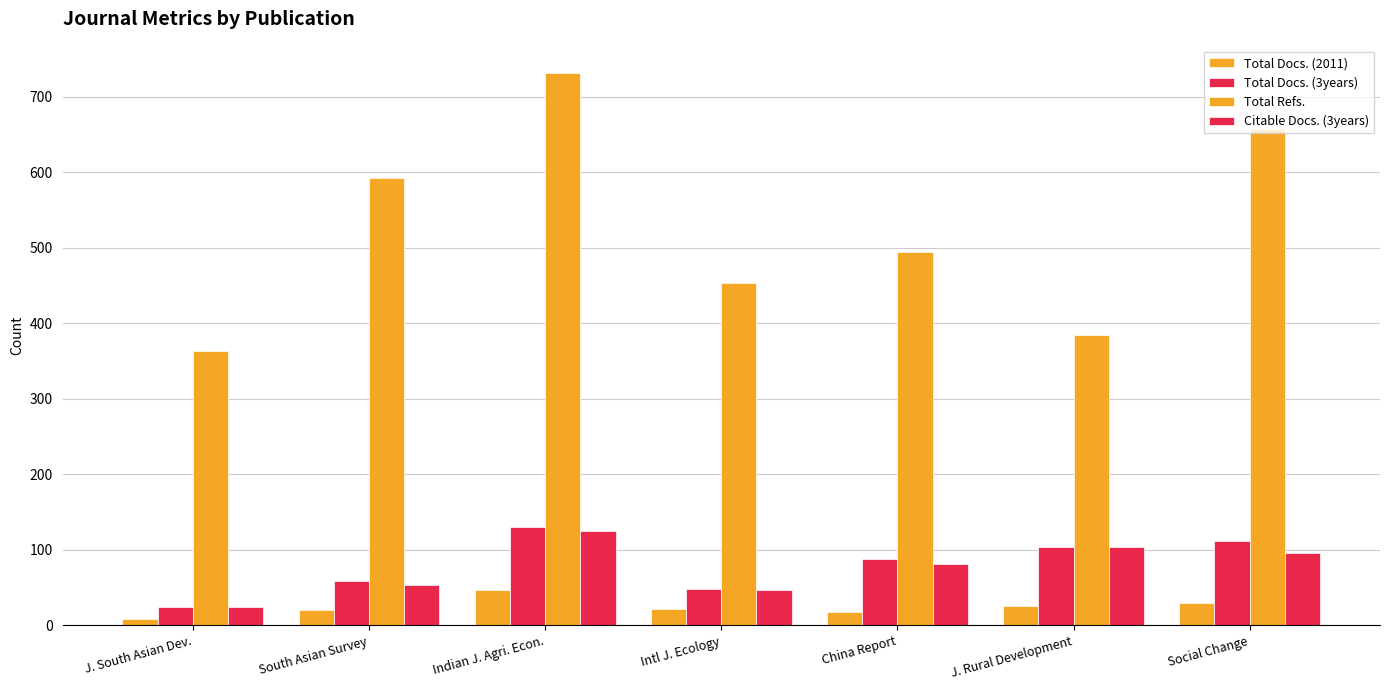

What is the difference between the maximum and second lowest values in the Total Docs. (2011) series?

29